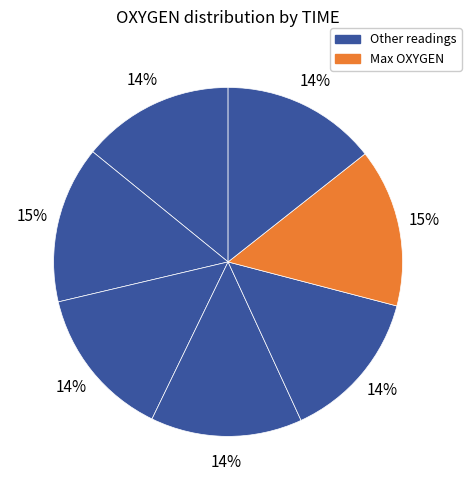

Rank the categories by value from lowest to highest.

1360262828, 1360262848, 1360262768, 1360262808, 1360262888, 1360262788, 1360262868